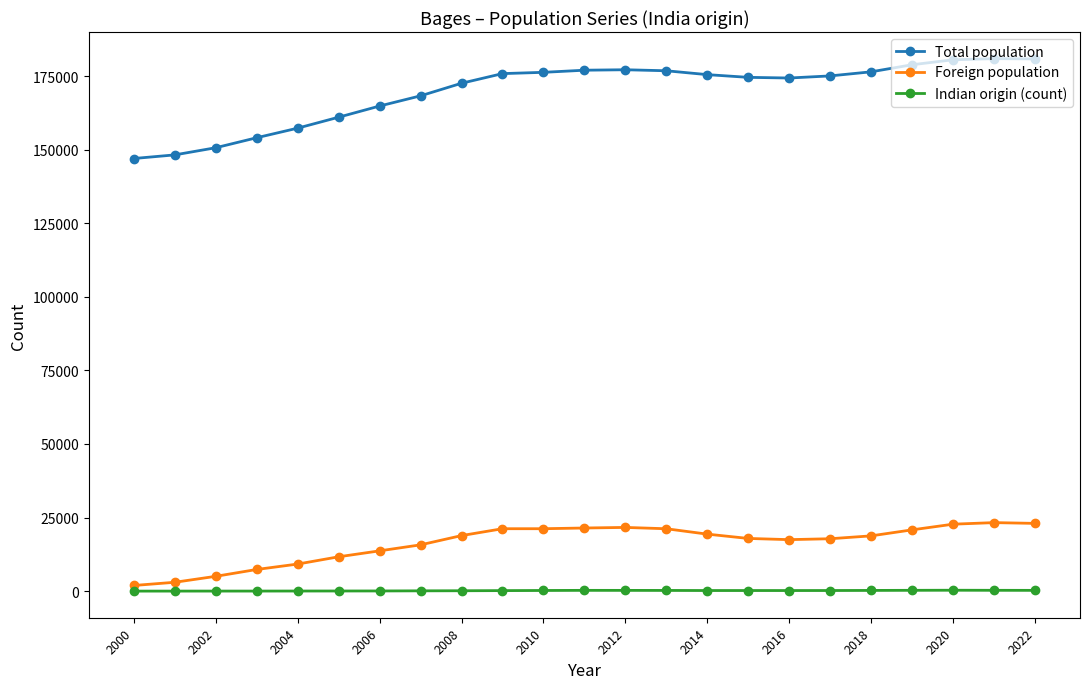

Which series has the largest range (max minus min)?

Total population